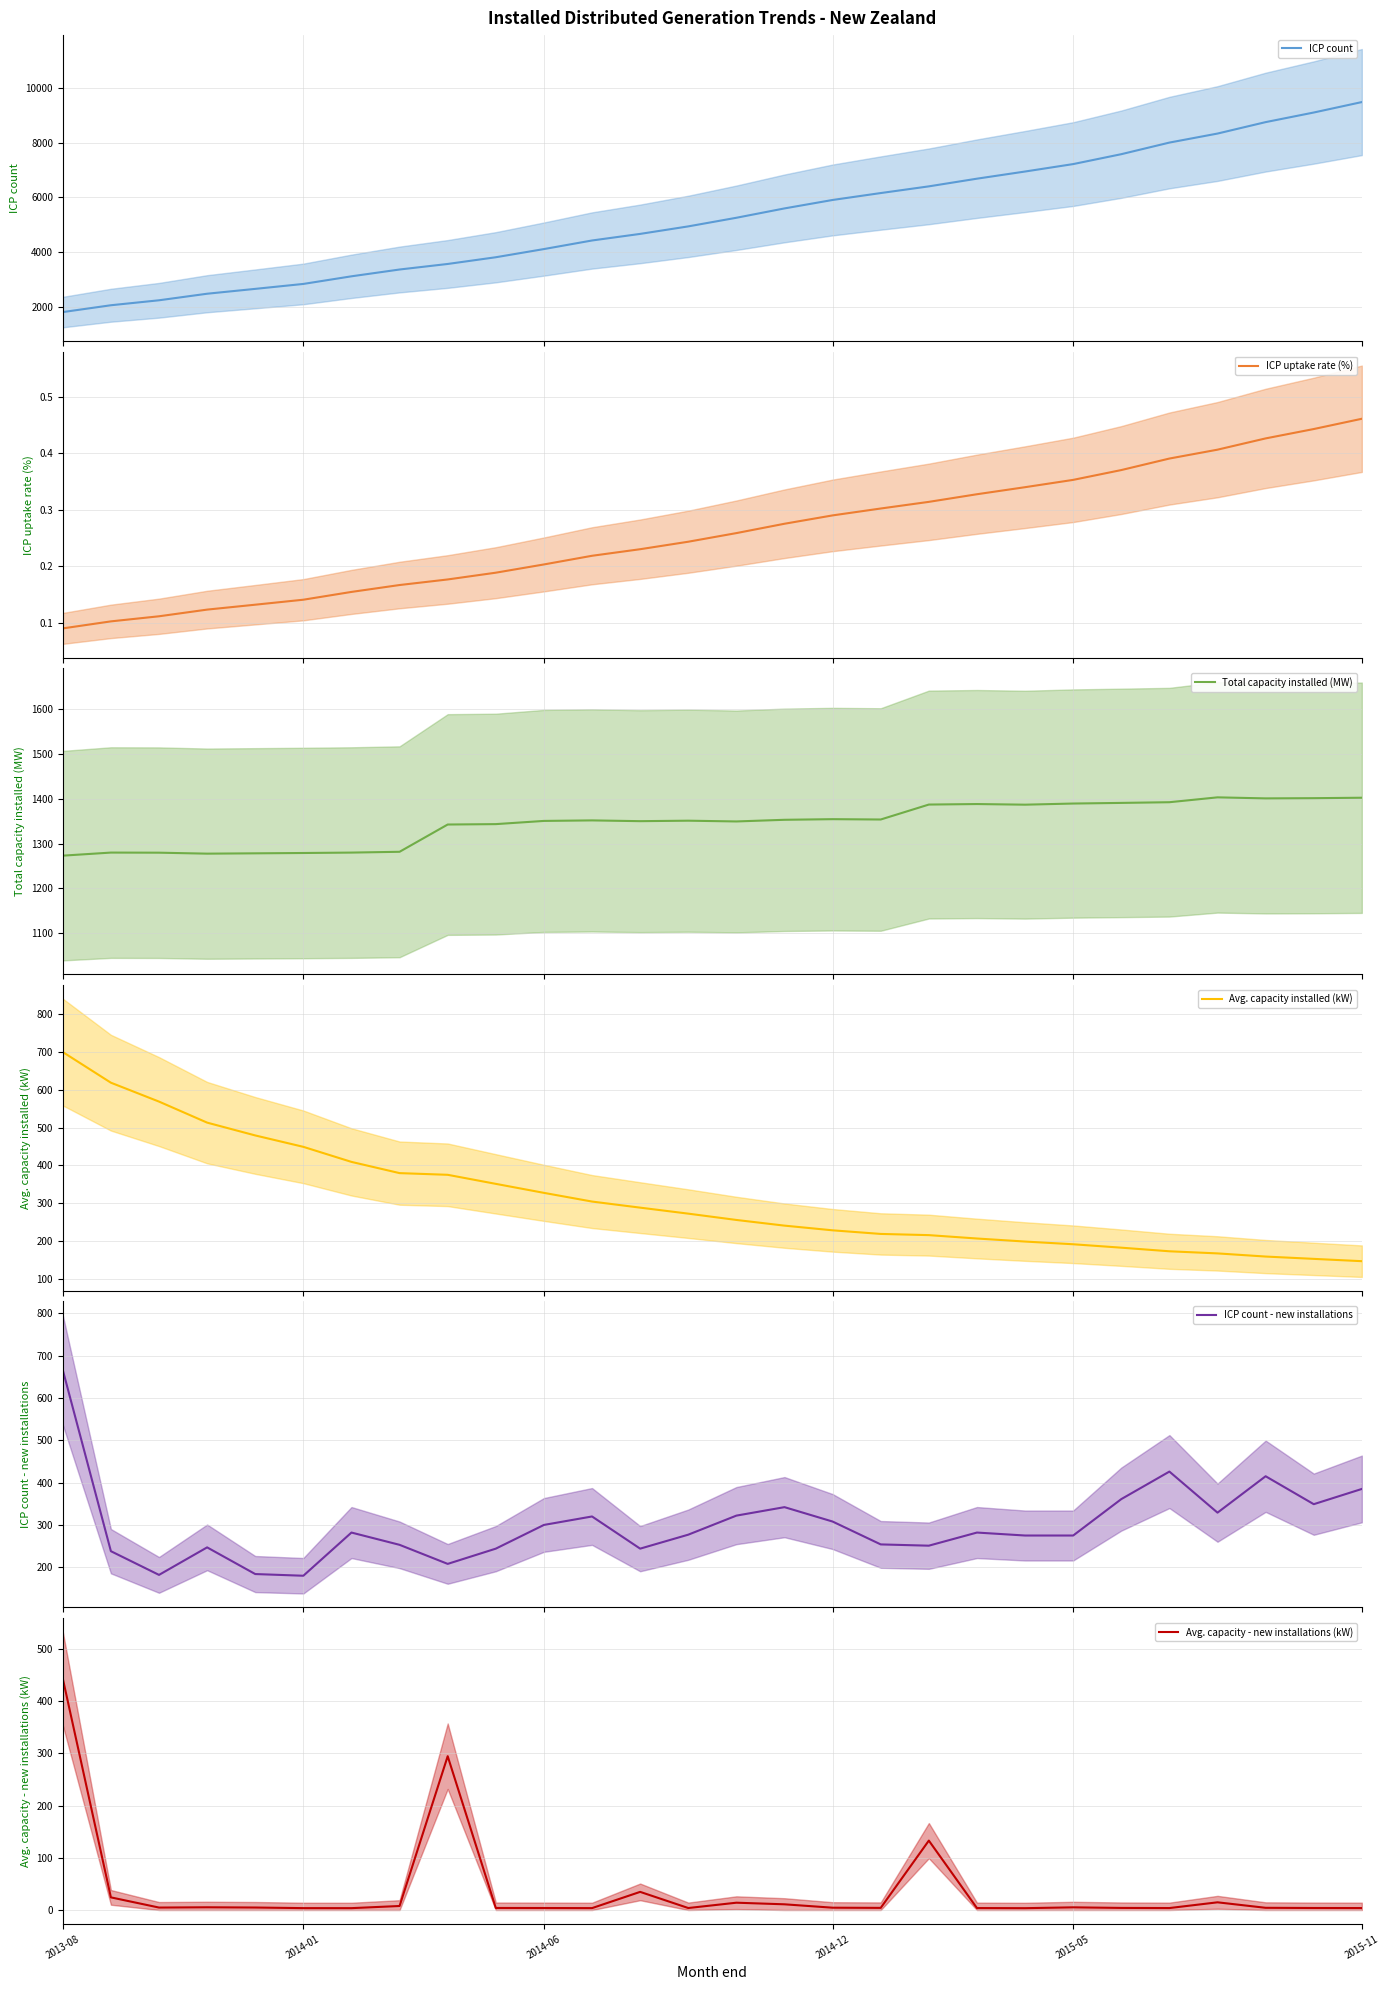

Which series changed the most between 7 and 9?

ICP count